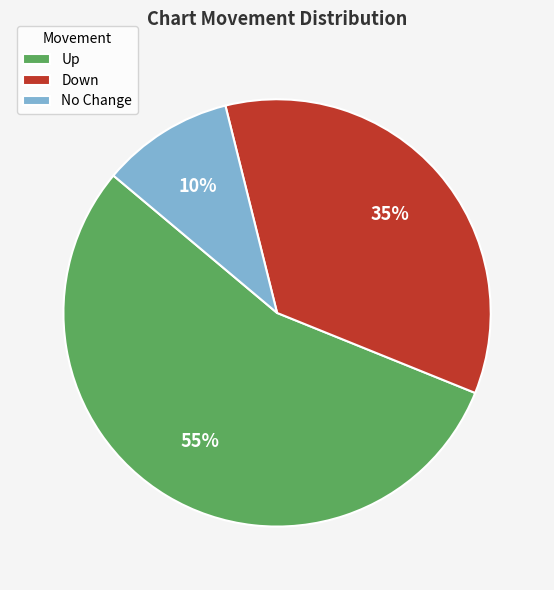

Which category has the smallest portion of the pie?

No Change